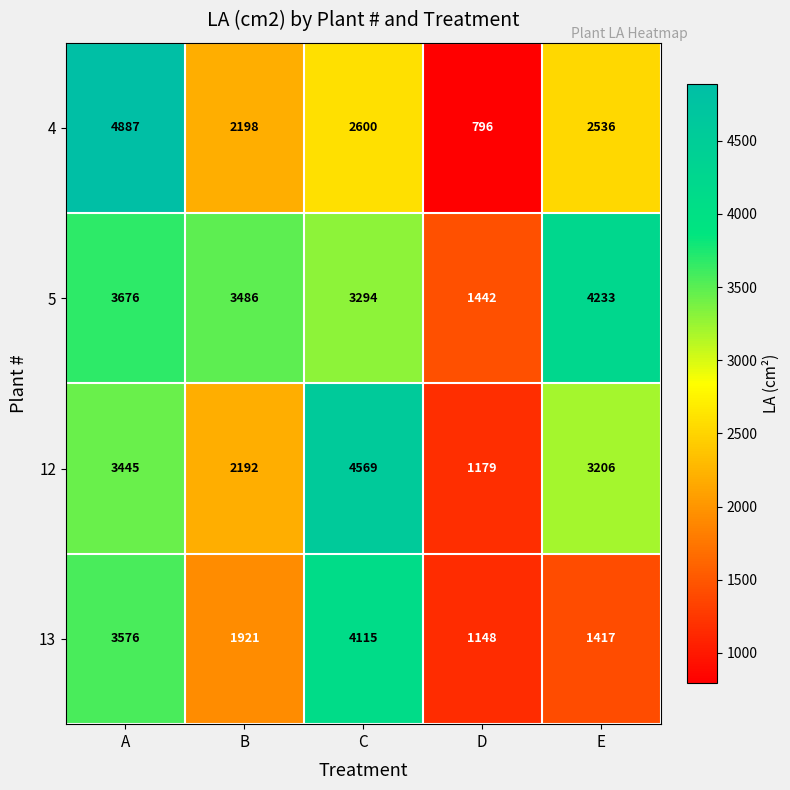

What is the maximum value shown in the chart?

4887